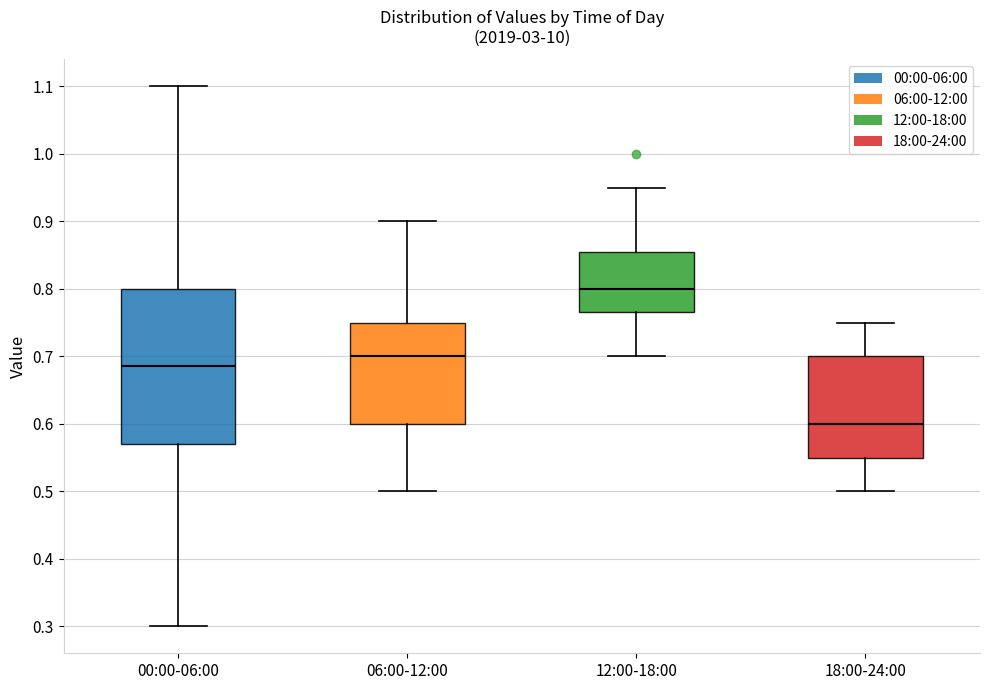

Which box is the tallest, from its lower edge to its upper edge?

00:00-06:00